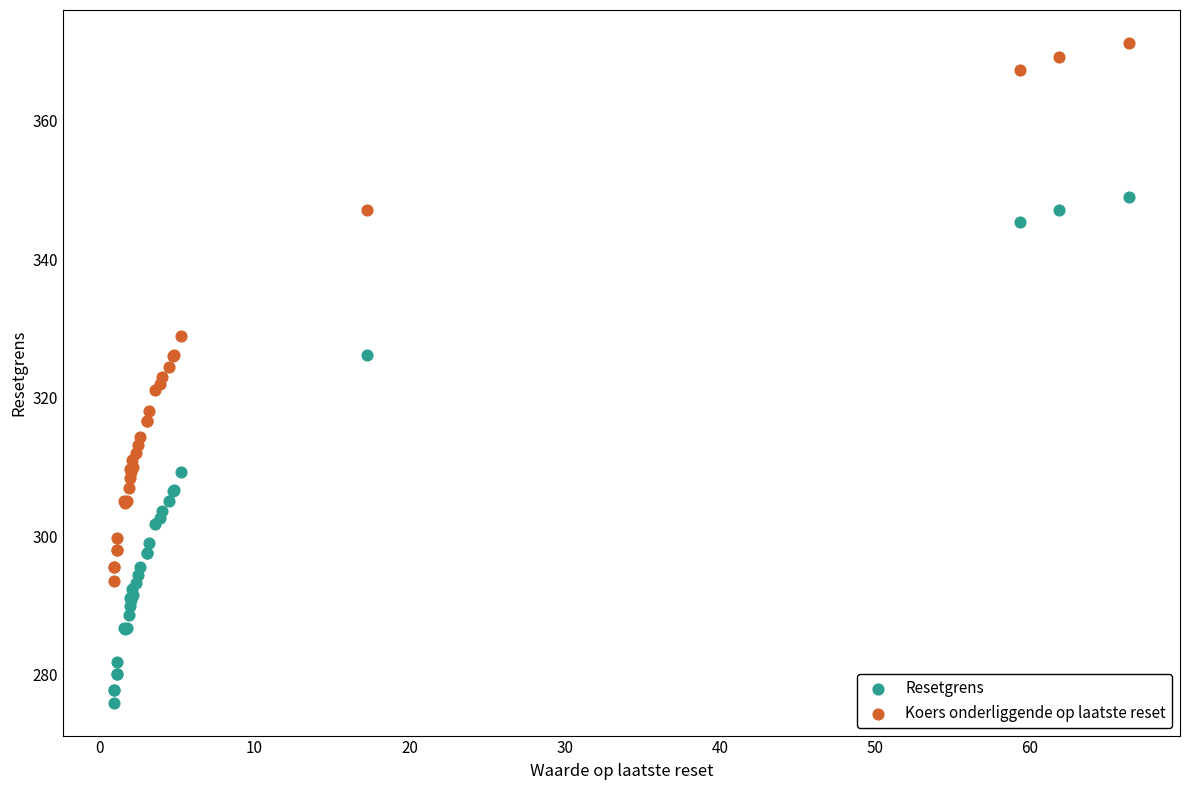

Which series reaches the minimum Y coordinate?

Resetgrens